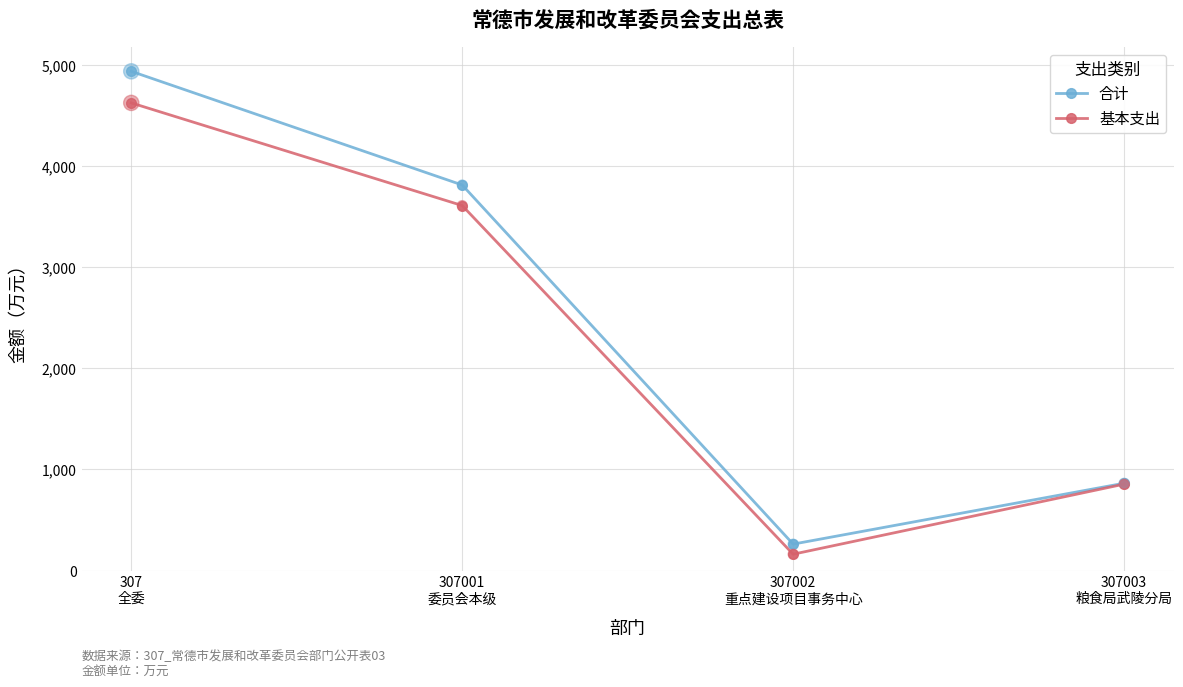

Which series has the largest total across all categories?

合计